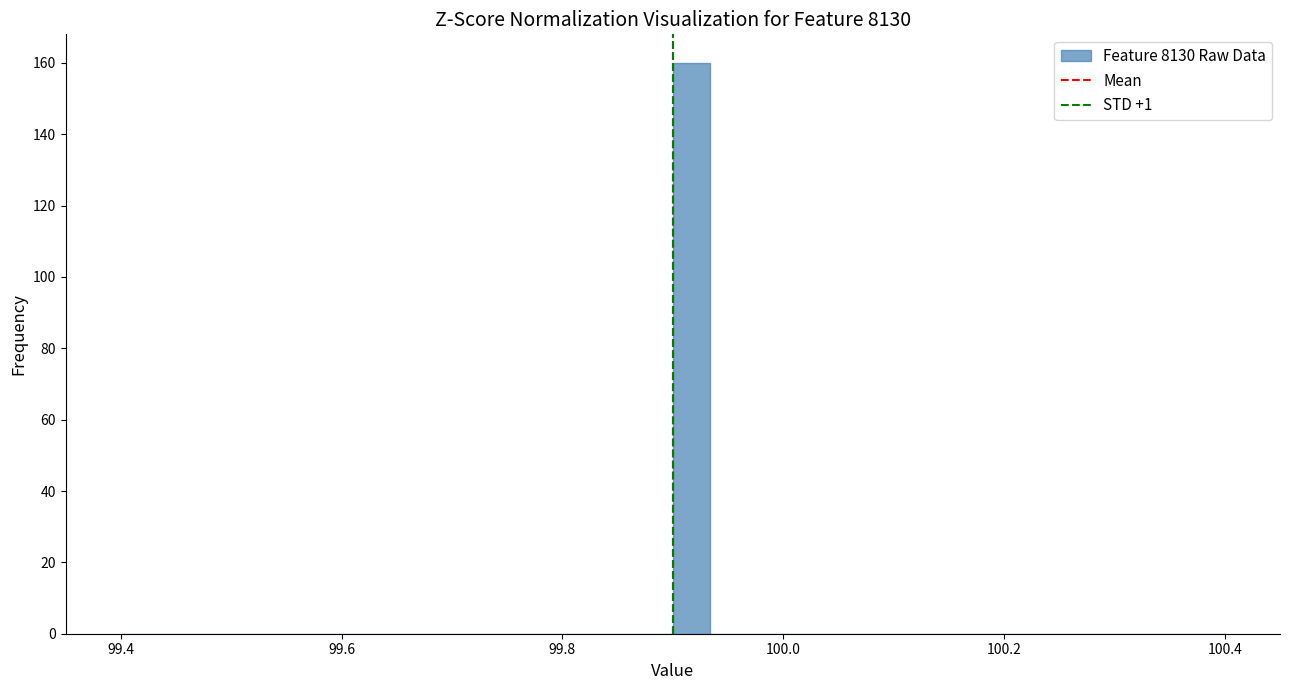

Read against the x-axis, roughly where is the centre of the tallest bar?

99.92